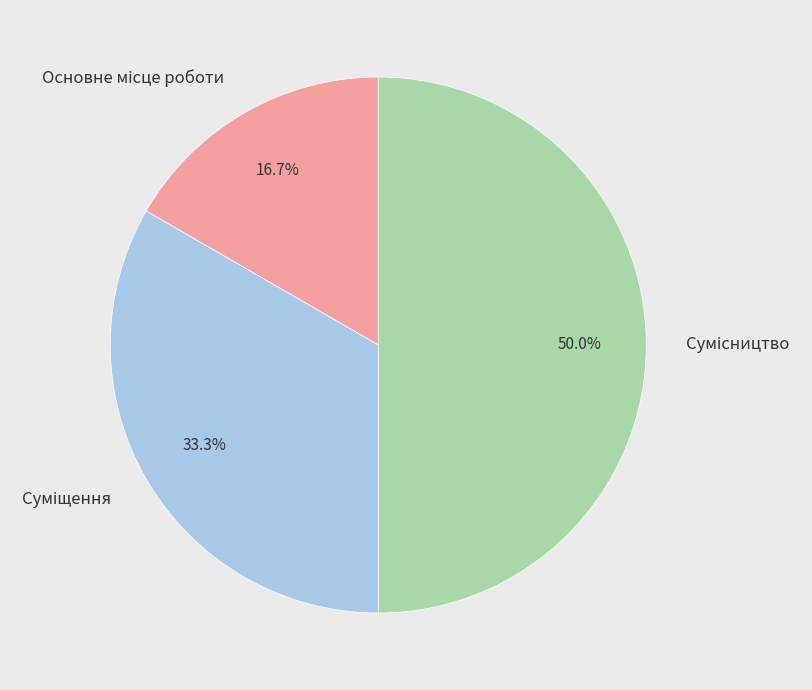

How many slices are in this pie chart?

3